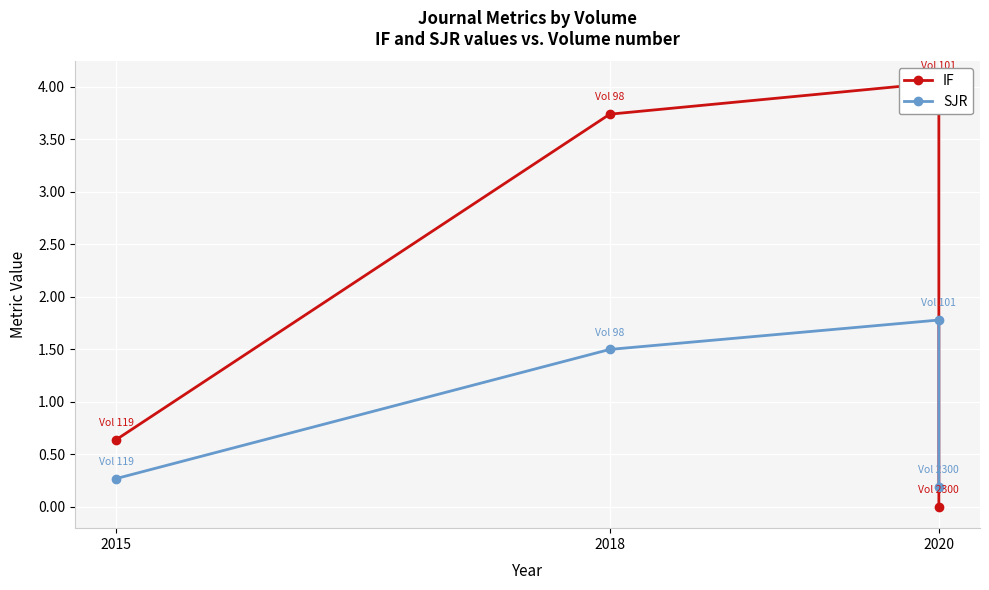

At which label does IF first exceed 3?

2018